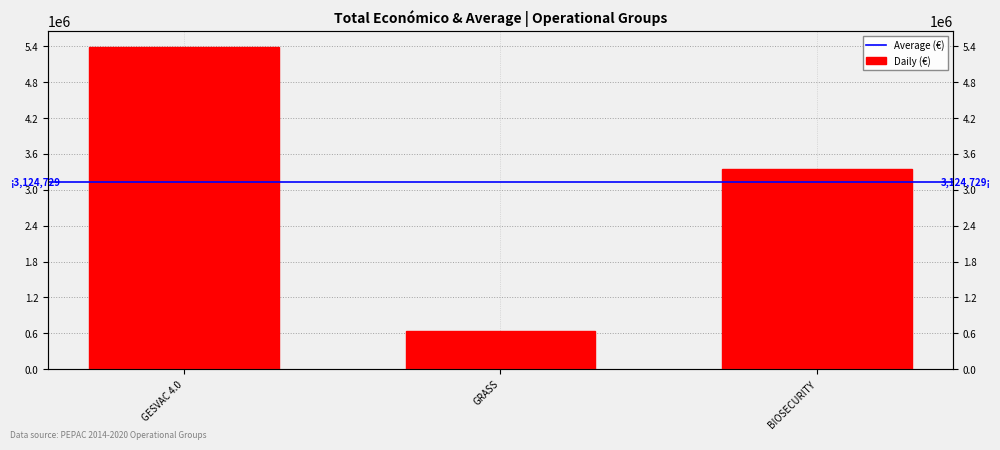

Rank the categories by value from lowest to highest.

GRASS, BIOSECURITY, GESVAC 4.0